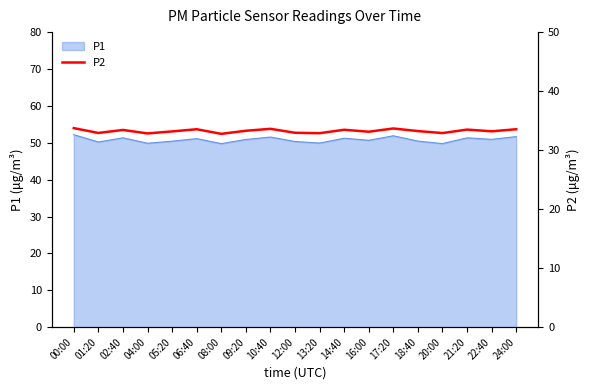

What is the highest value of the P1 series?

52.2